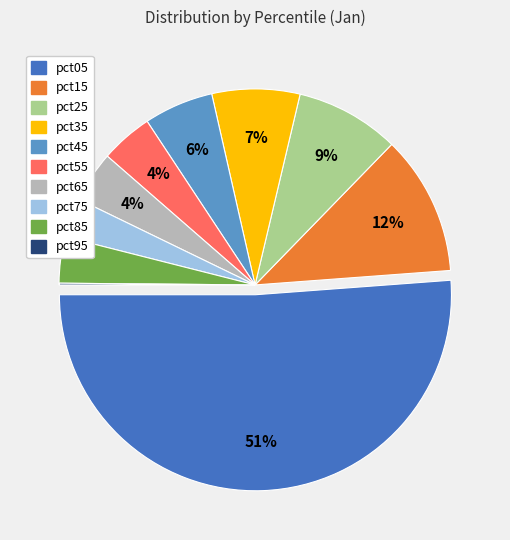

Which slice is the largest?

pct05